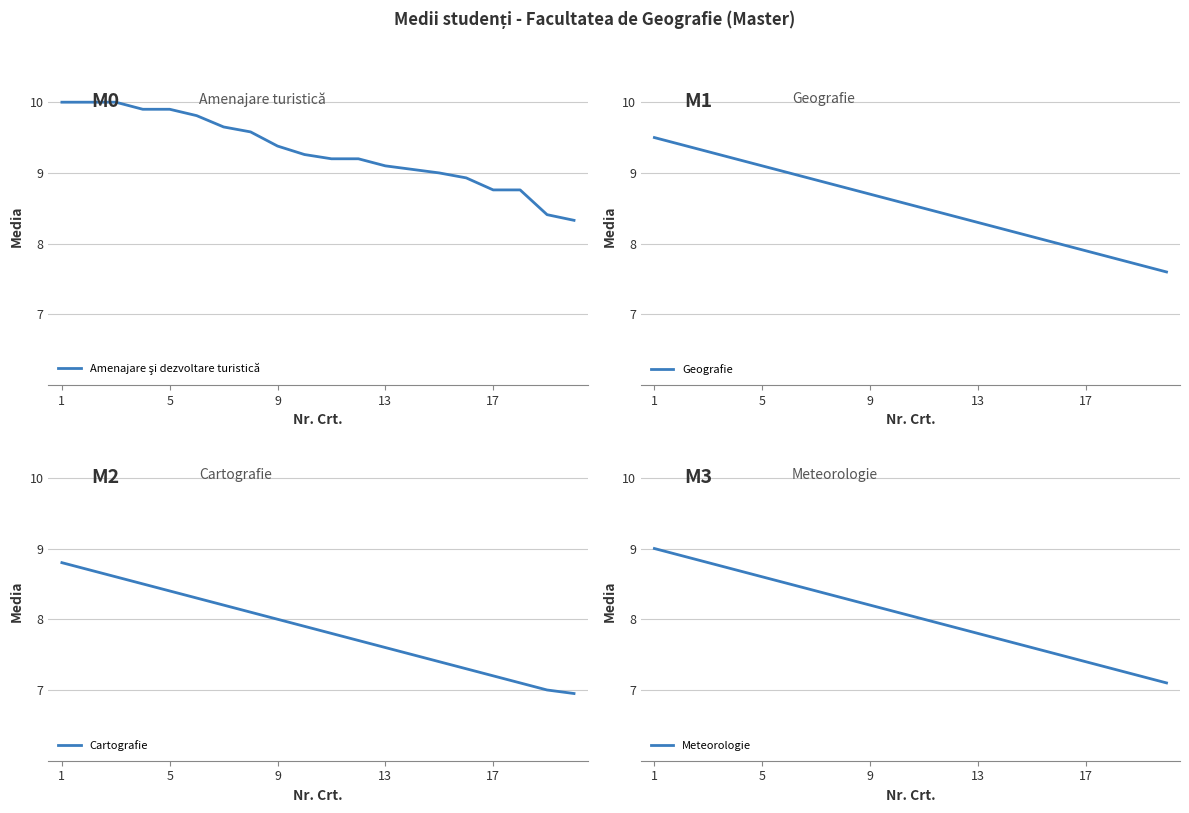

Count the number of data series in this chart.

4